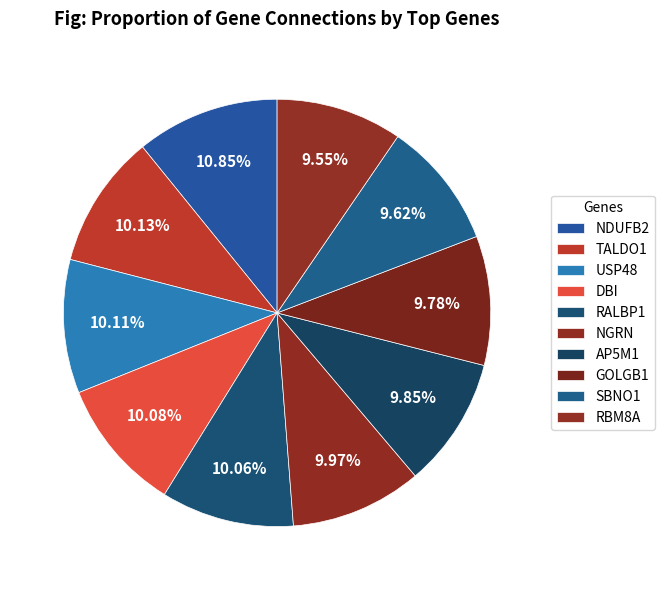

Is there any slice that represents more than half of the pie?

No